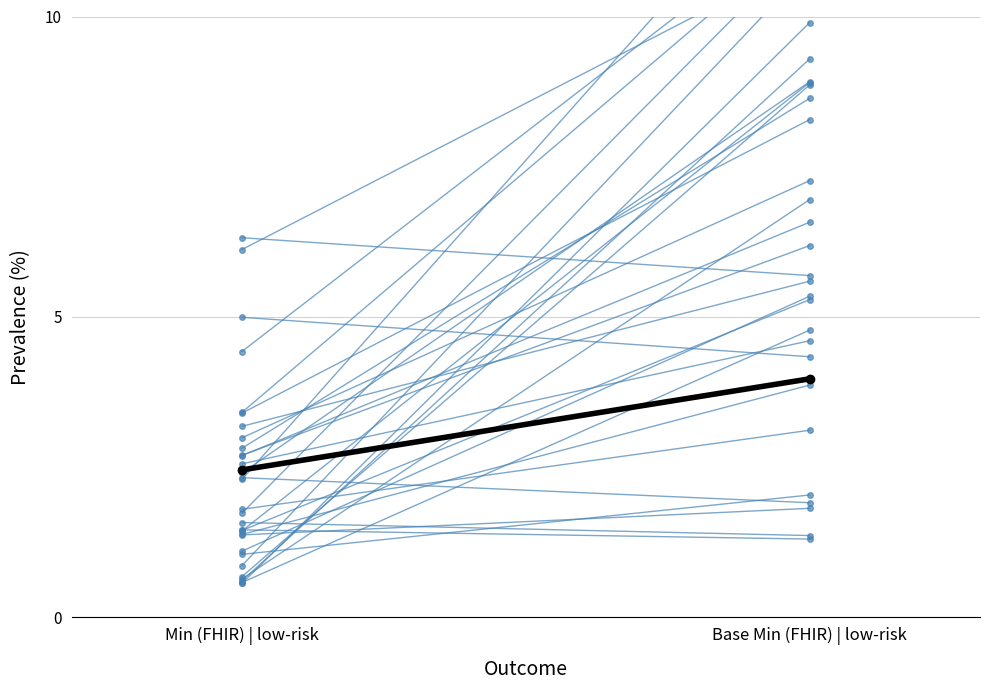

What is the difference between the maximum and minimum values in the Mean series?

1.5